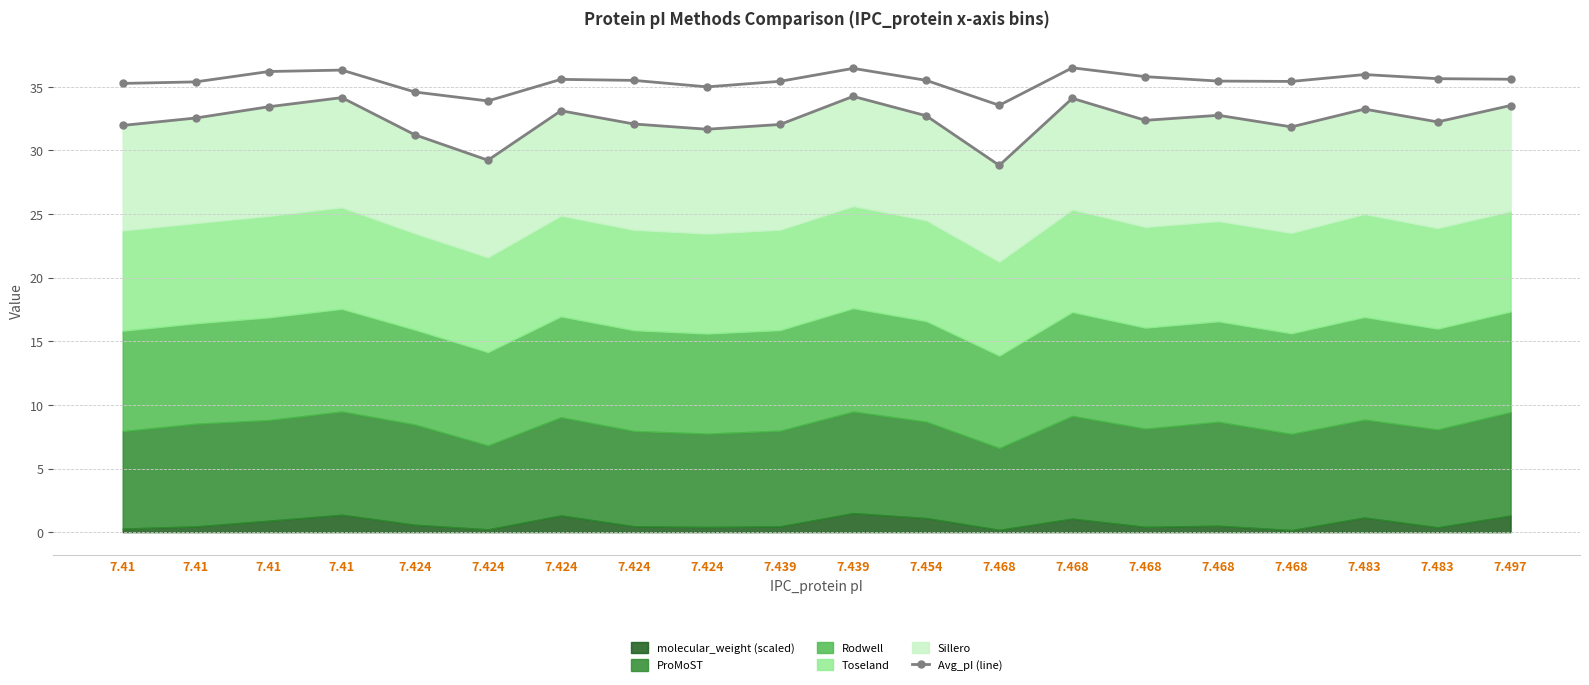

Reading left to right, extract all data points from this chart.

32.0	32.6	33.4	34.2	31.2	29.2	33.1	32.1	31.7	32.0	34.3	32.7	28.8	34.1	32.4	32.8	31.9	33.3	32.2	33.5